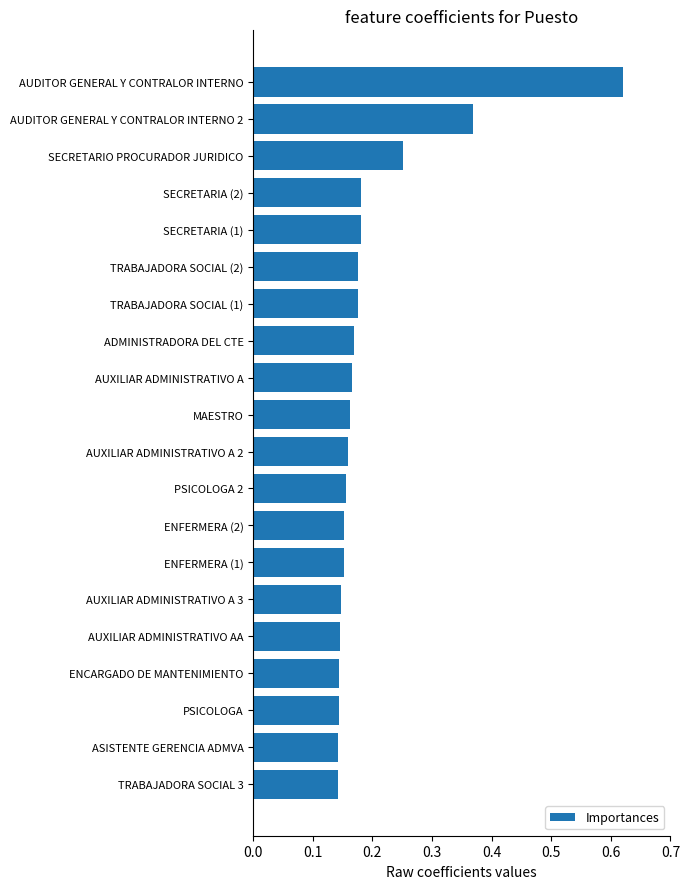

How many values are between 0 and 1?

20